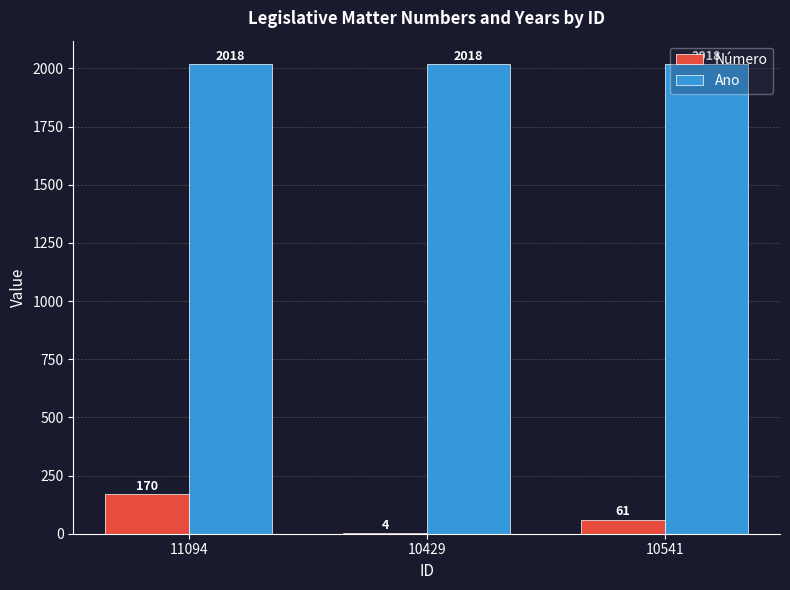

Is it true that Ano equals 3090 at 11094?

False